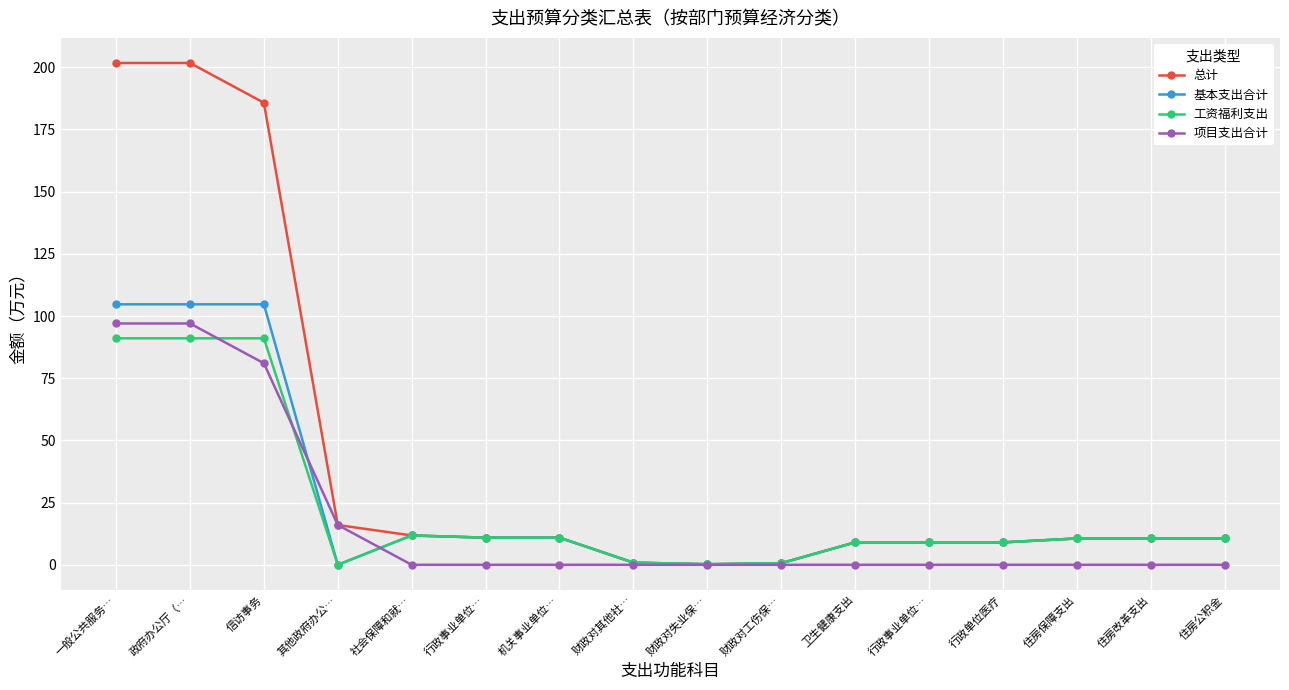

What is the total value across all series at 其他政府办公…?

32.0